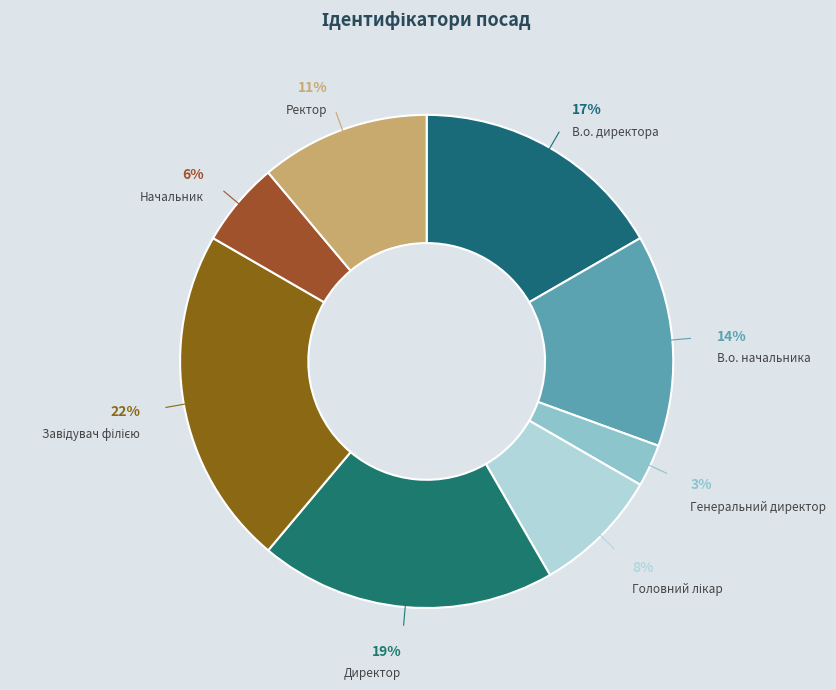

Which category has the smallest portion of the pie?

Генеральний директор